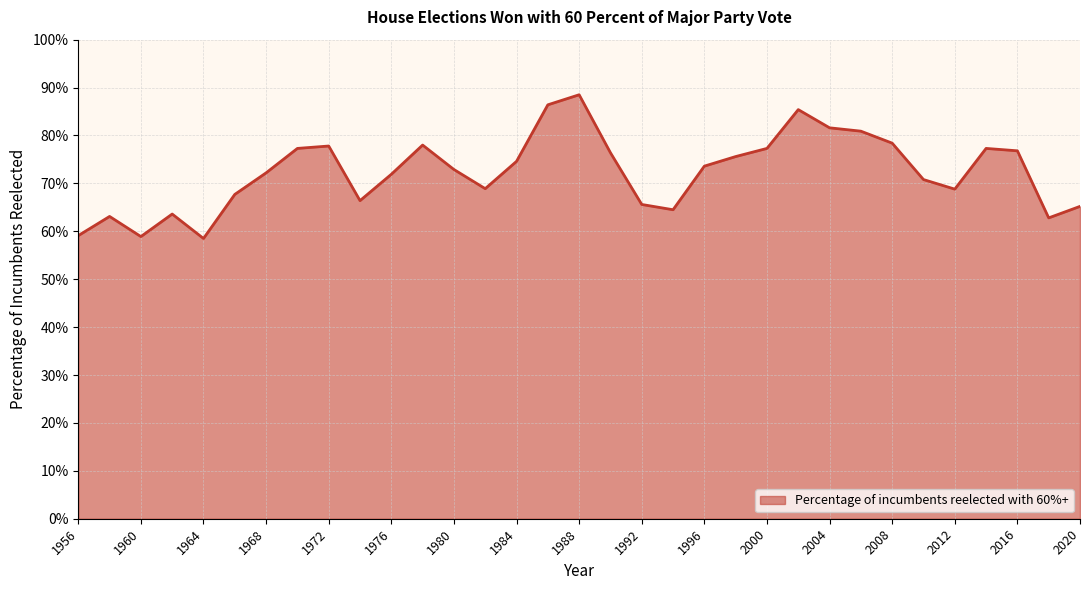

What is the greatest value displayed?

88.5